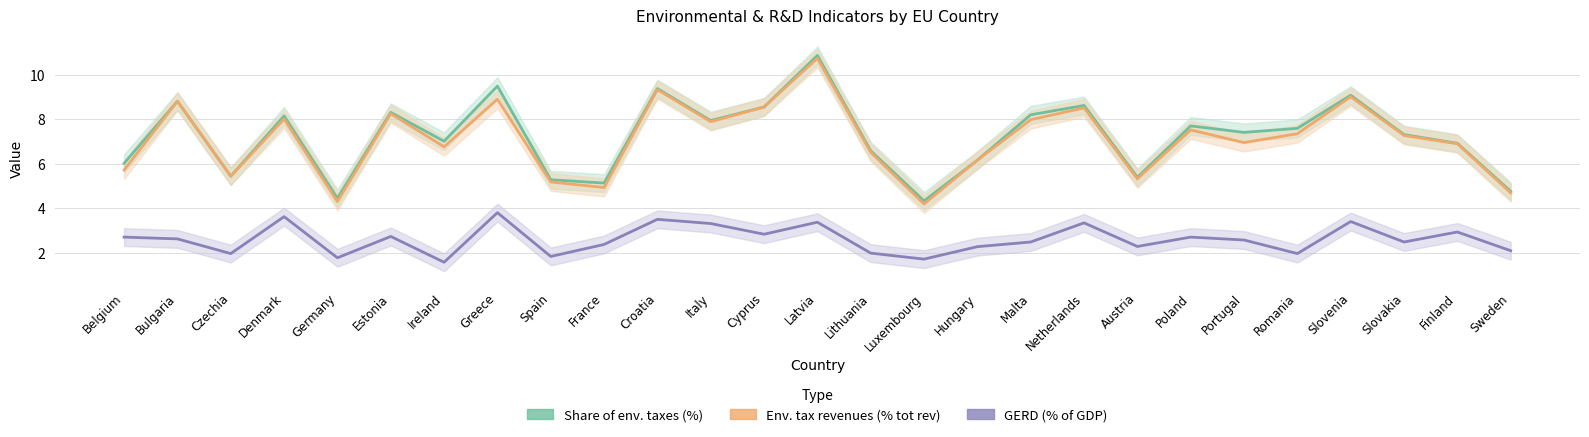

What is the label of the 8th point from the left?

Greece